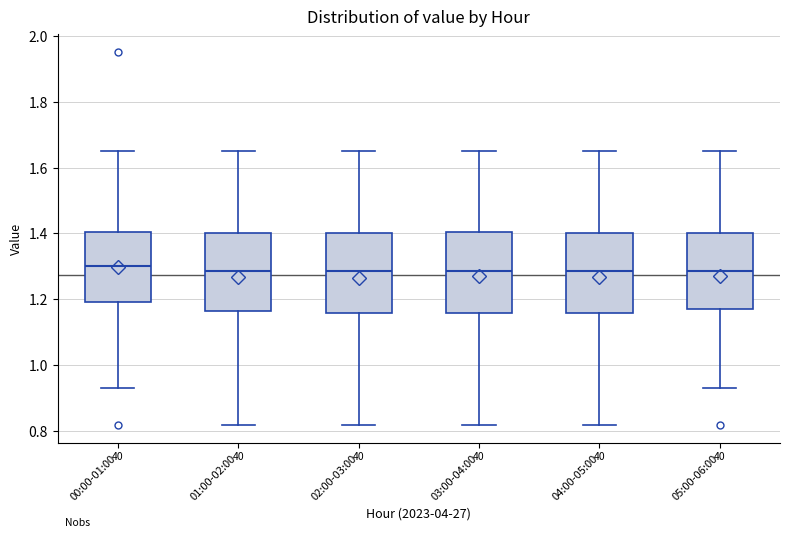

Where does the upper whisker of the box for 04:00-05:00 end on the y-axis? The values are not printed on the chart, so give them approximately, as read against the axis.

1.66